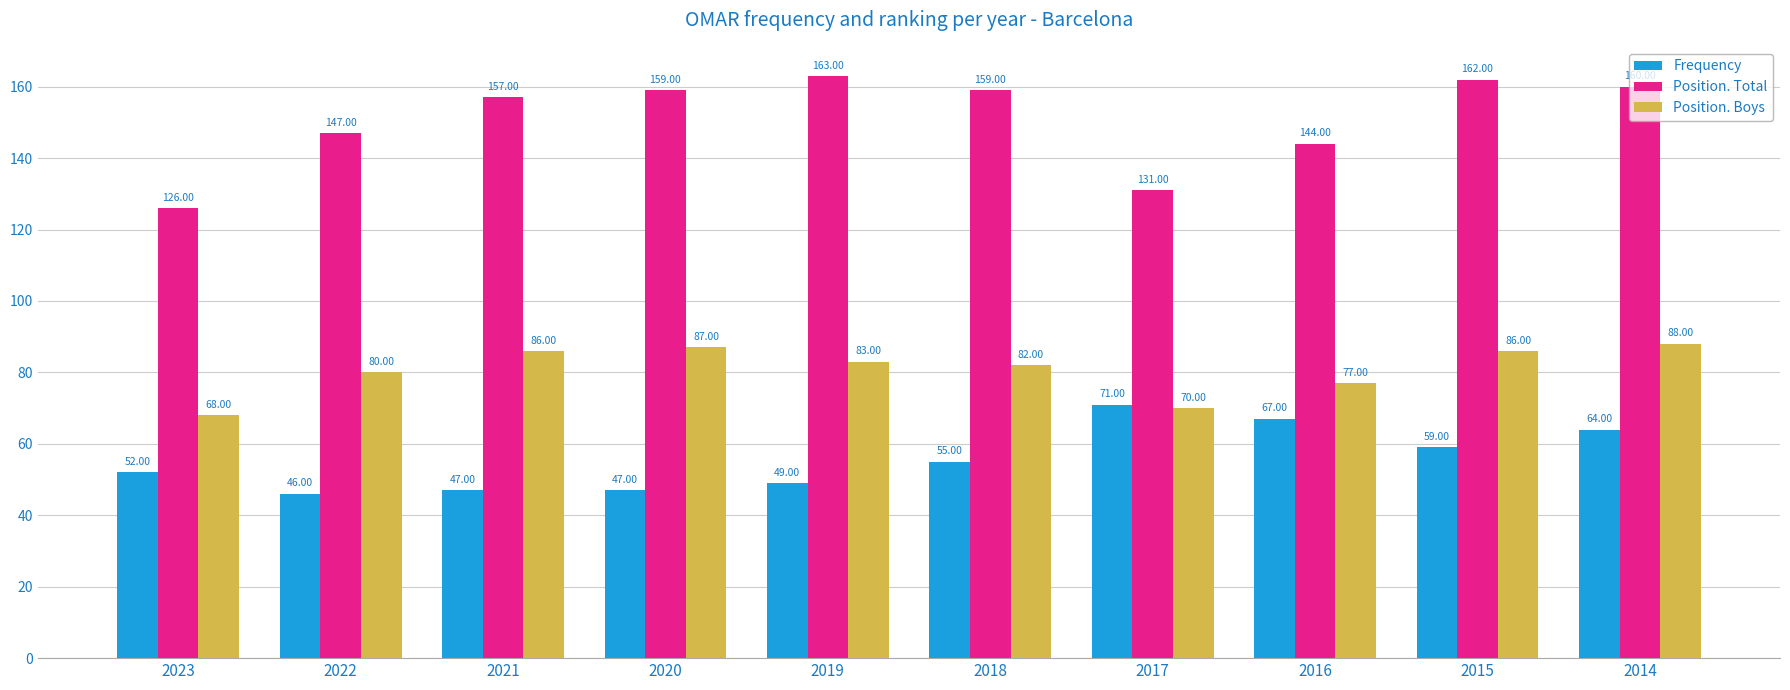

What are all the series names shown in the legend?

Frequency, Position. Total, Position. Boys